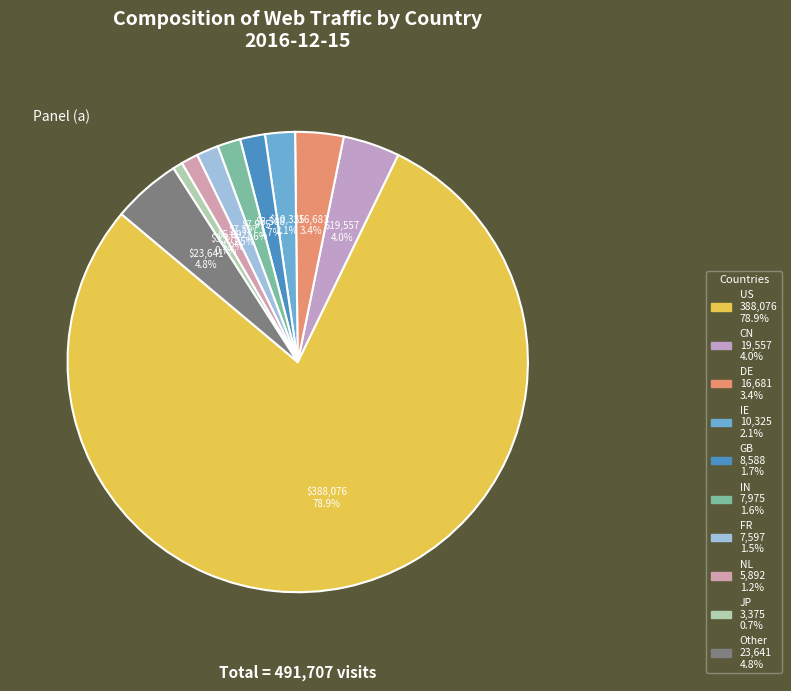

Rank the categories by value from lowest to highest.

JP, NL, FR, IN, GB, IE, DE, CN, Other, US